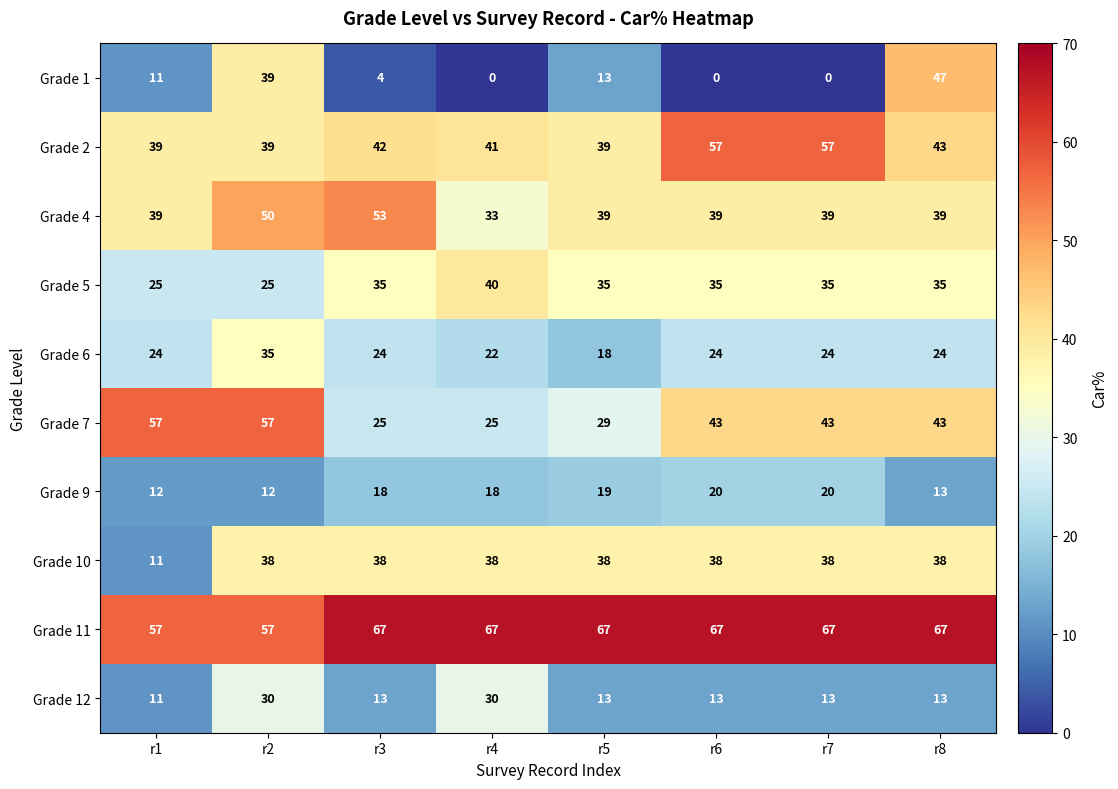

What is the lowest value of the Grade 9 series?

12